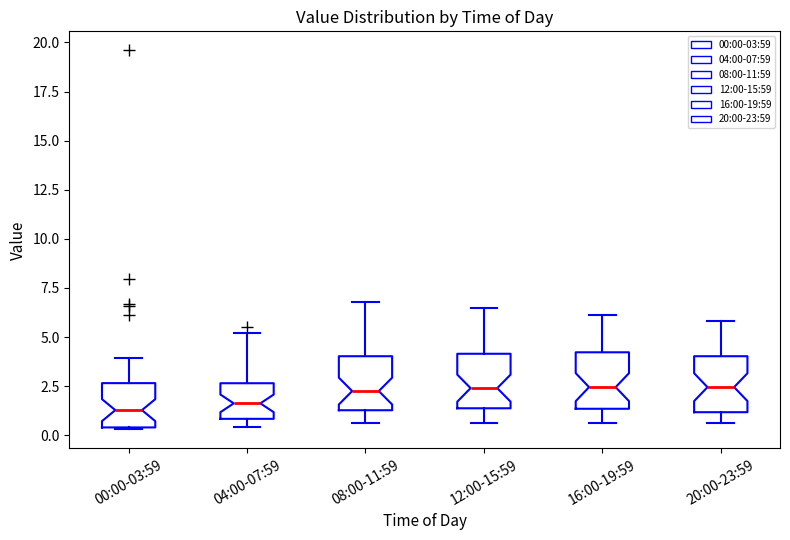

Where does the lower whisker of the box for 20:00-23:59 end on the y-axis? The values are not printed on the chart, so give them approximately, as read against the axis.

0.5